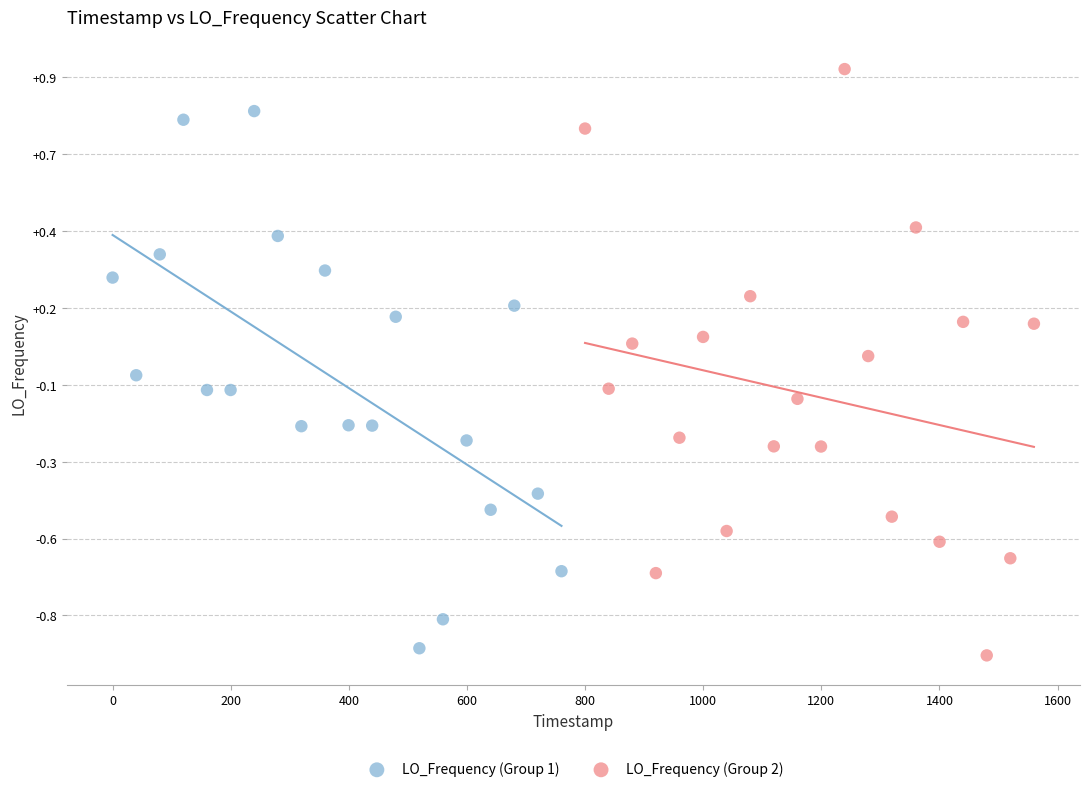

Which series reaches the maximum Y coordinate?

LO_Frequency (Group 2)